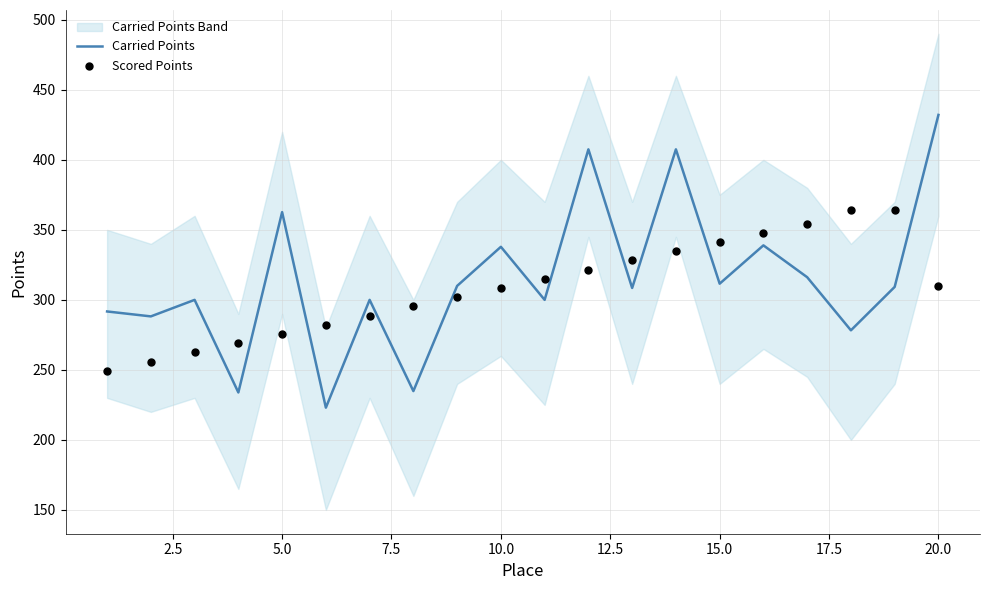

Which series reaches the maximum Y coordinate?

Carried Points